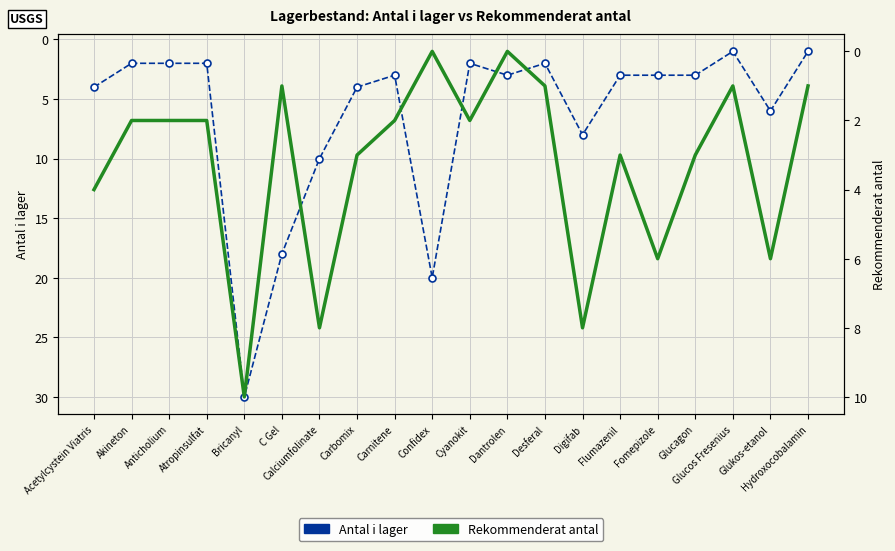

What is the difference between the Antal i lager values at Digifab and Glucagon?

5